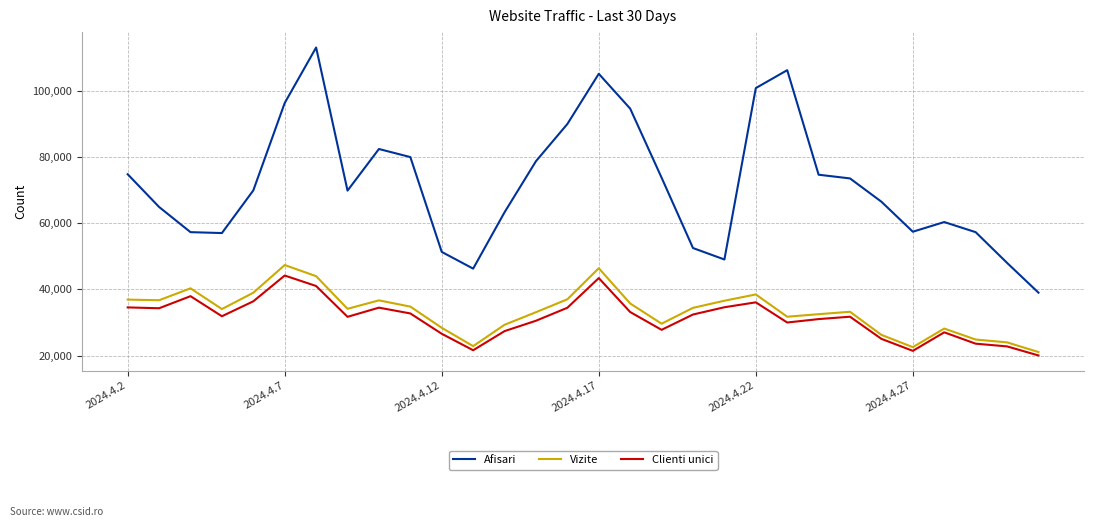

What is the difference between the maximum and minimum values in the Clienti unici series?

24145